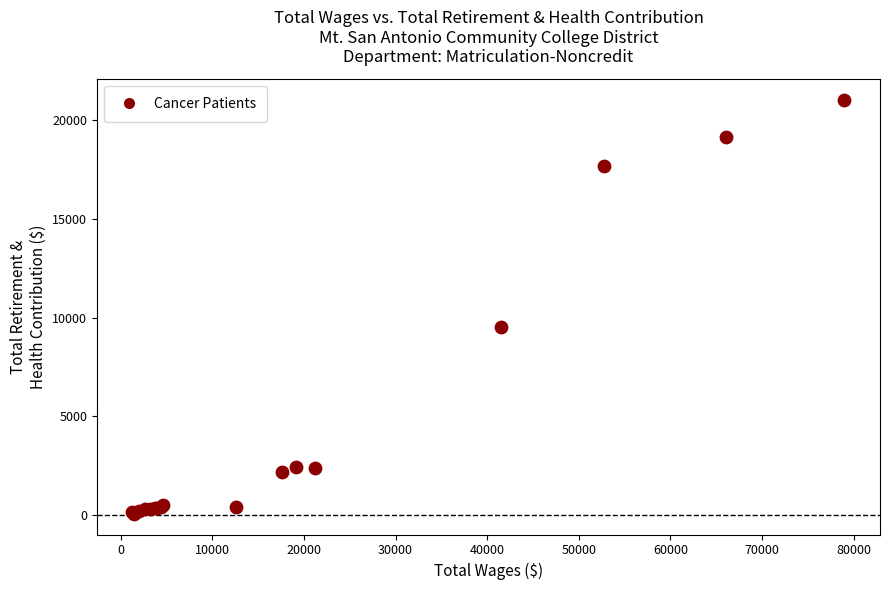

What Y value in the scatter plot is closest to 10549?

9531